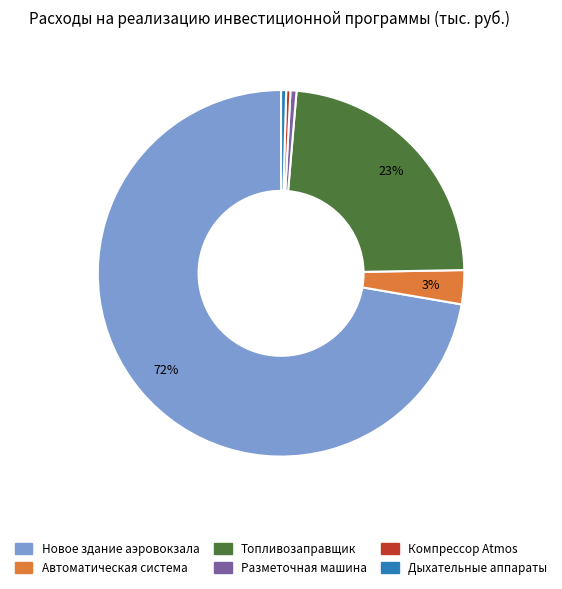

How many slices are in this pie chart?

6